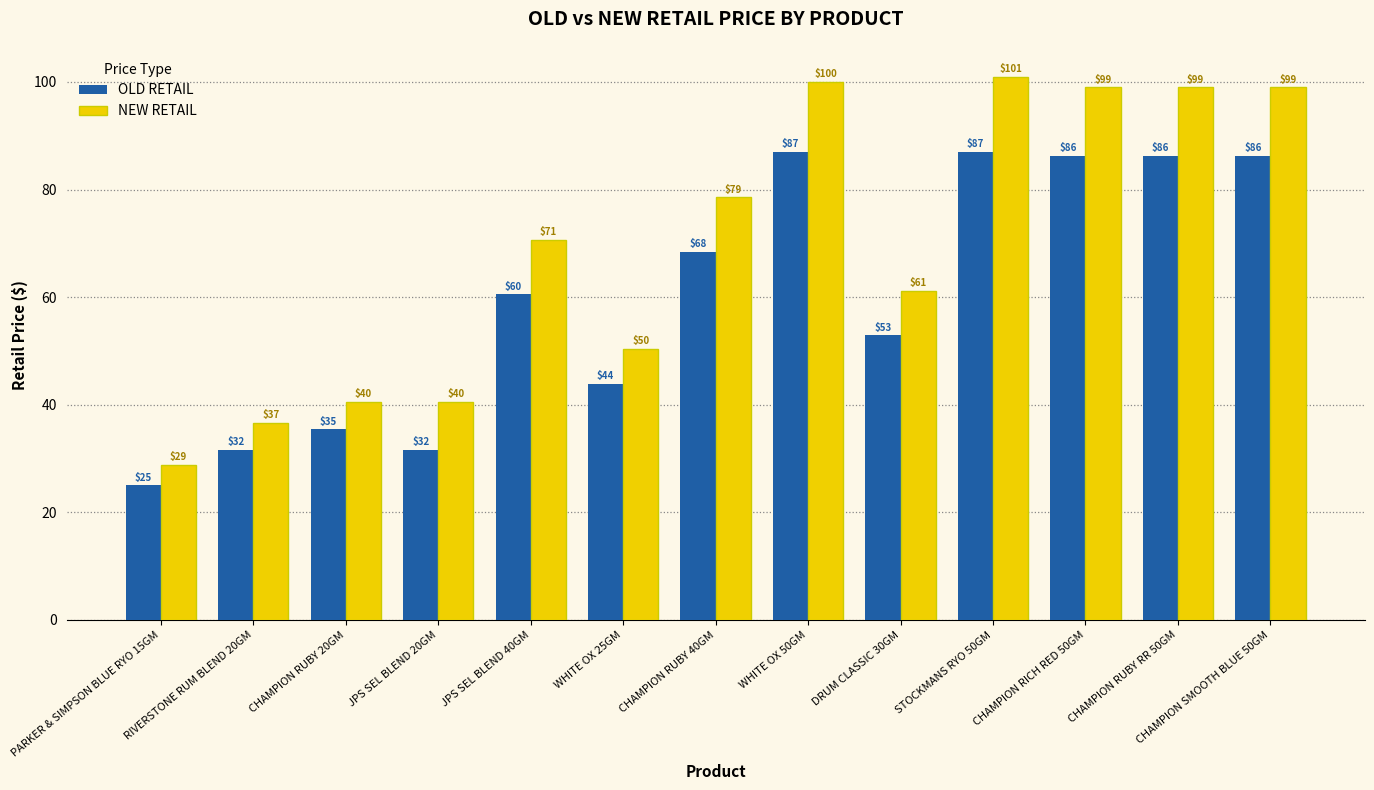

The NEW RETAIL series shows 9.4 at JPS SEL BLEND 20GM. True or false?

False